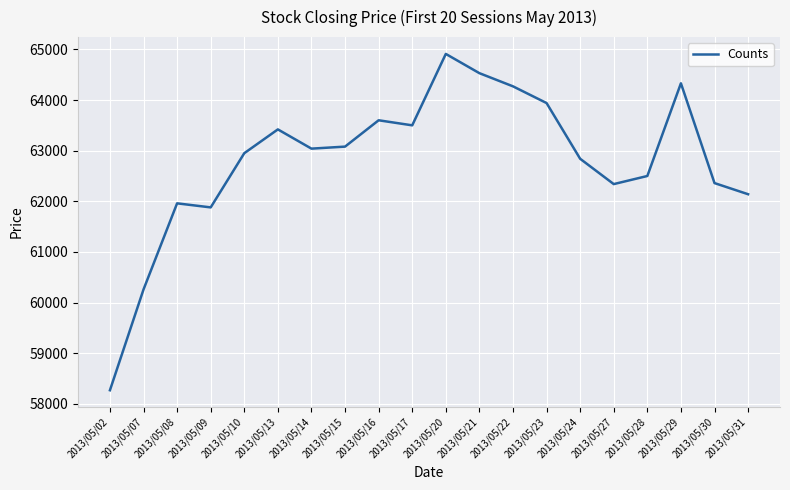

Between 2013/05/16 and 2013/05/07, which is larger?

2013/05/16